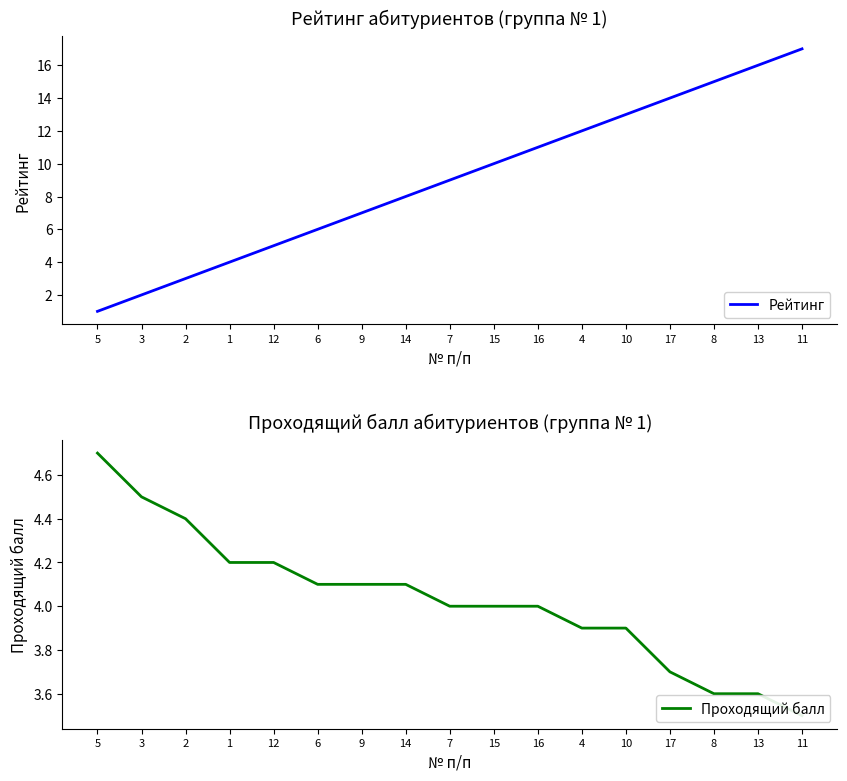

How many data points in Рейтинг are above 9?

8